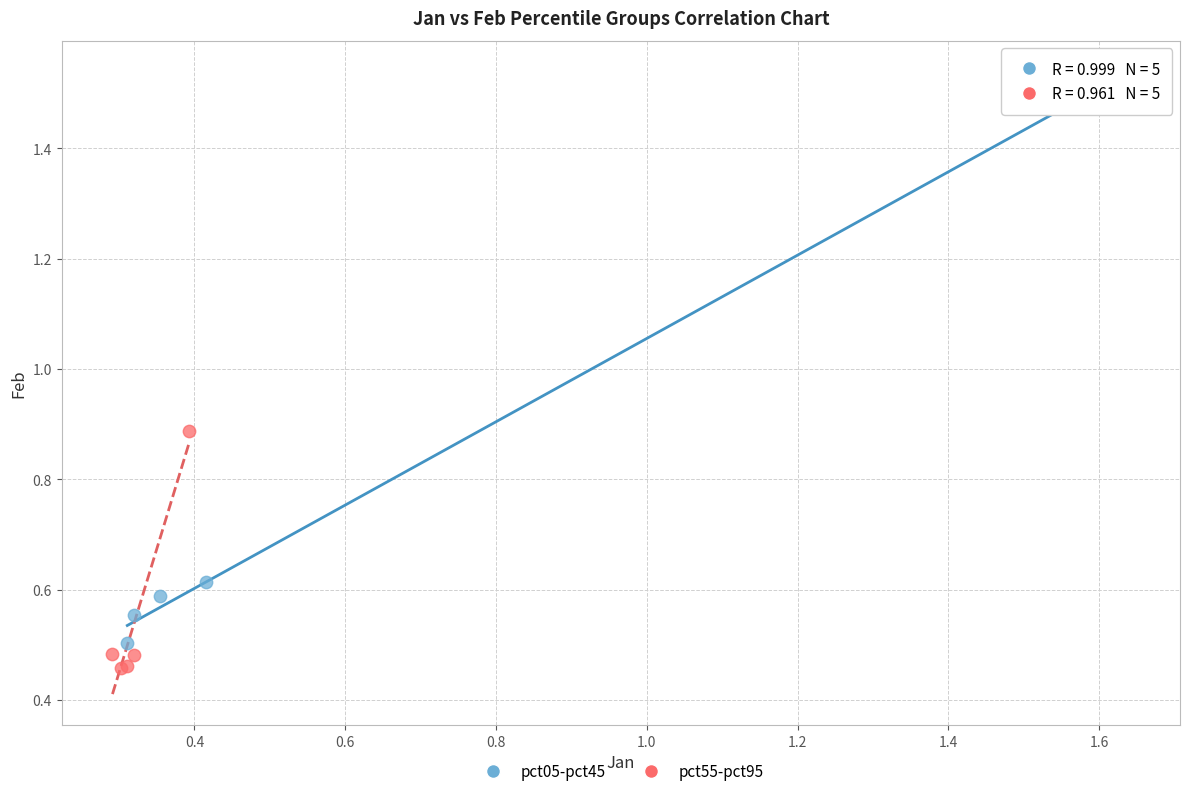

Which series contains the highest Y value?

pct05-pct45